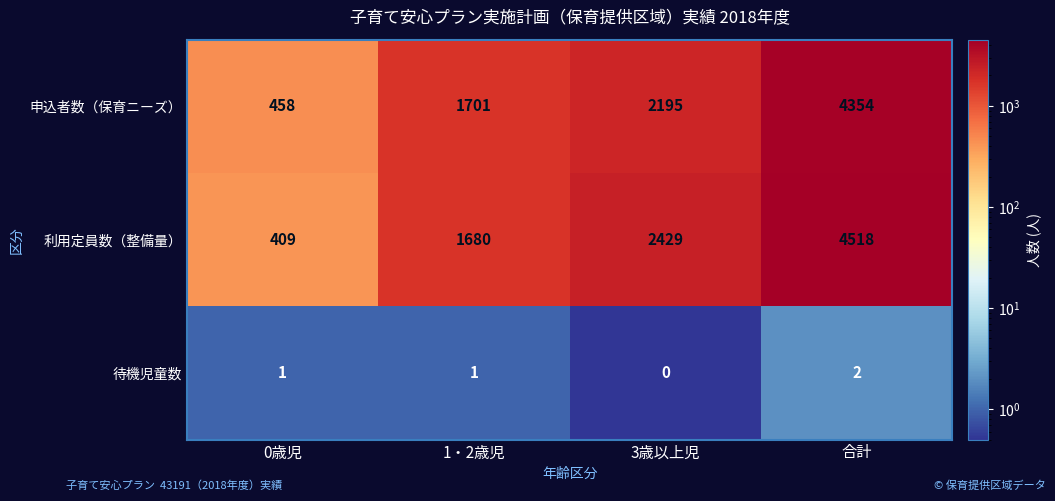

The value of 利用定員数（整備量） at 合計 is 4518. True or false?

True